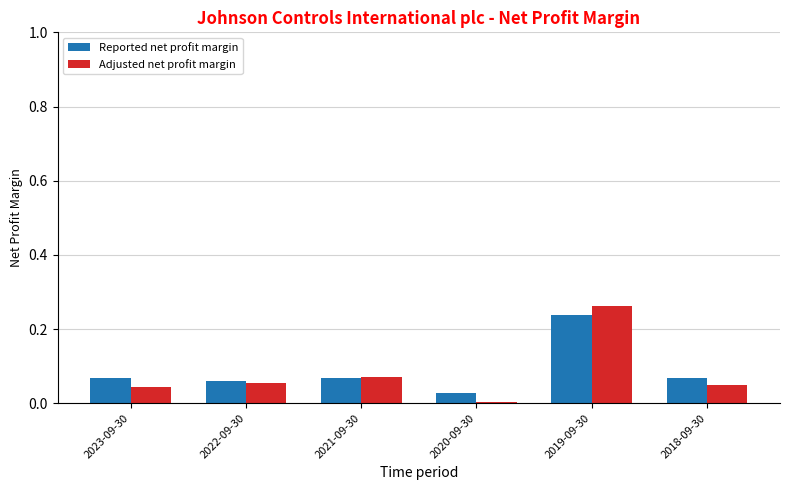

Which series changed the most between 2021-09-30 and 2020-09-30?

Adjusted net profit margin